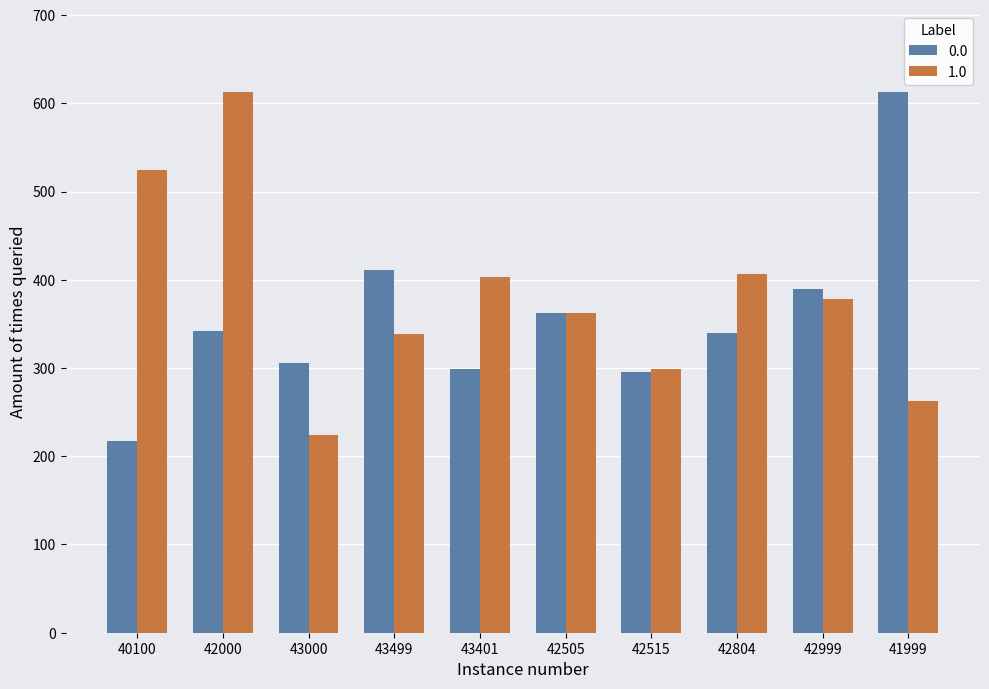

What is the difference between the maximum and minimum values in the 1.0 series?

389